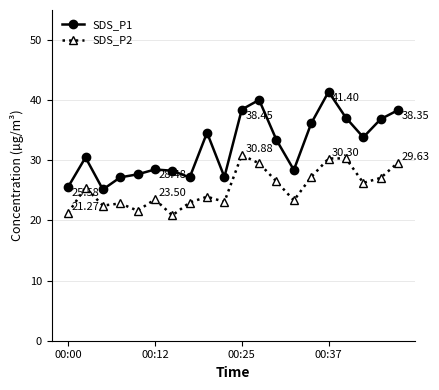

Which series has the largest range (max minus min)?

SDS_P1